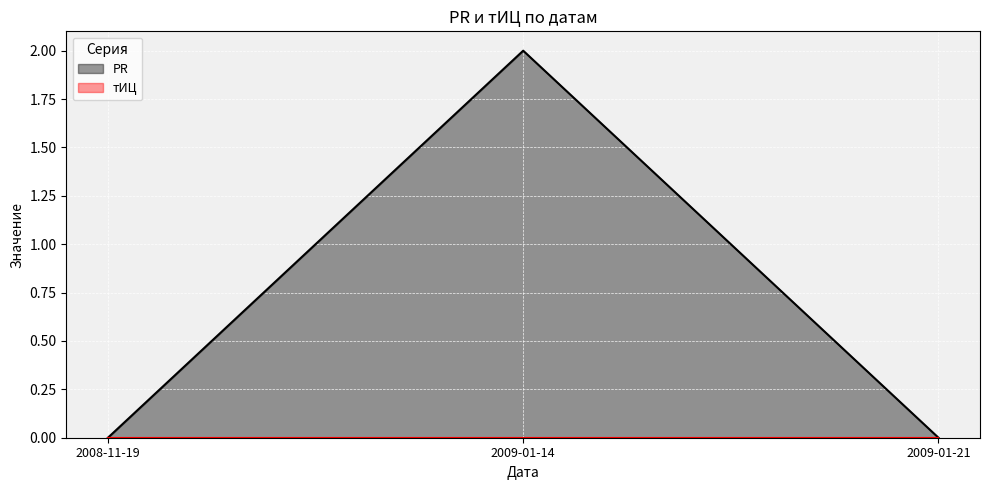

How many values exceed 0?

1